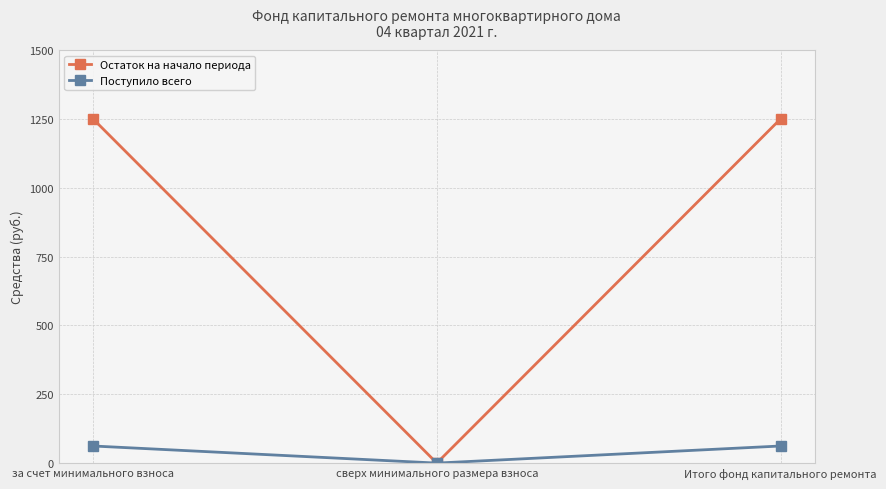

What are all the series names shown in the legend?

Остаток на начало периода, Поступило всего